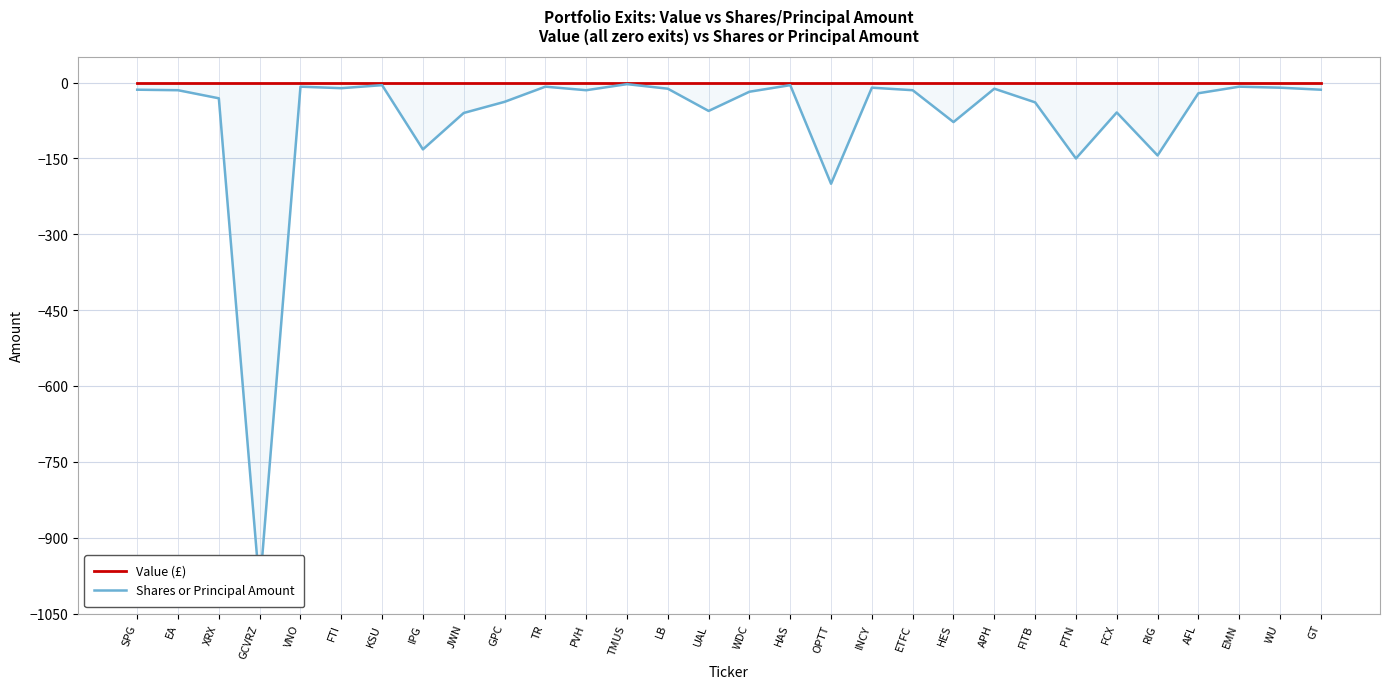

Which has a higher value, AFL or APH?

AFL